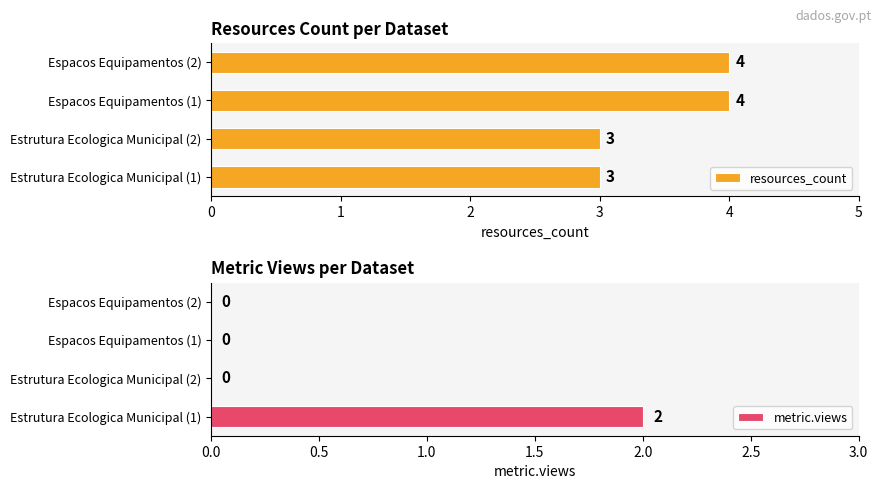

How many resources_count values are between 3 and 4?

4